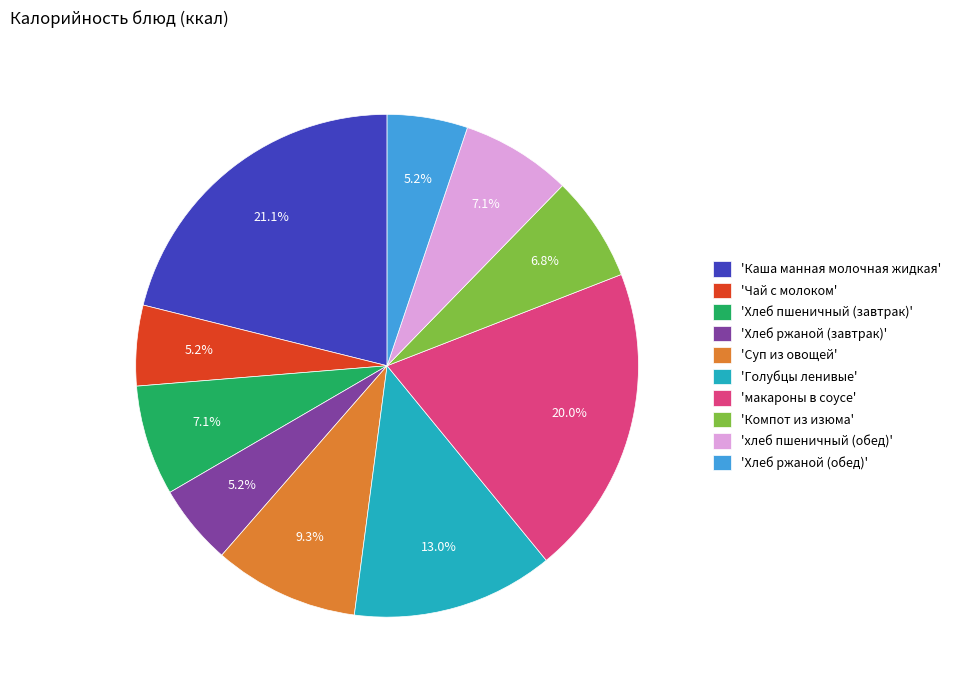

Does 'макароны в соусе' account for over 50% of the chart?

No